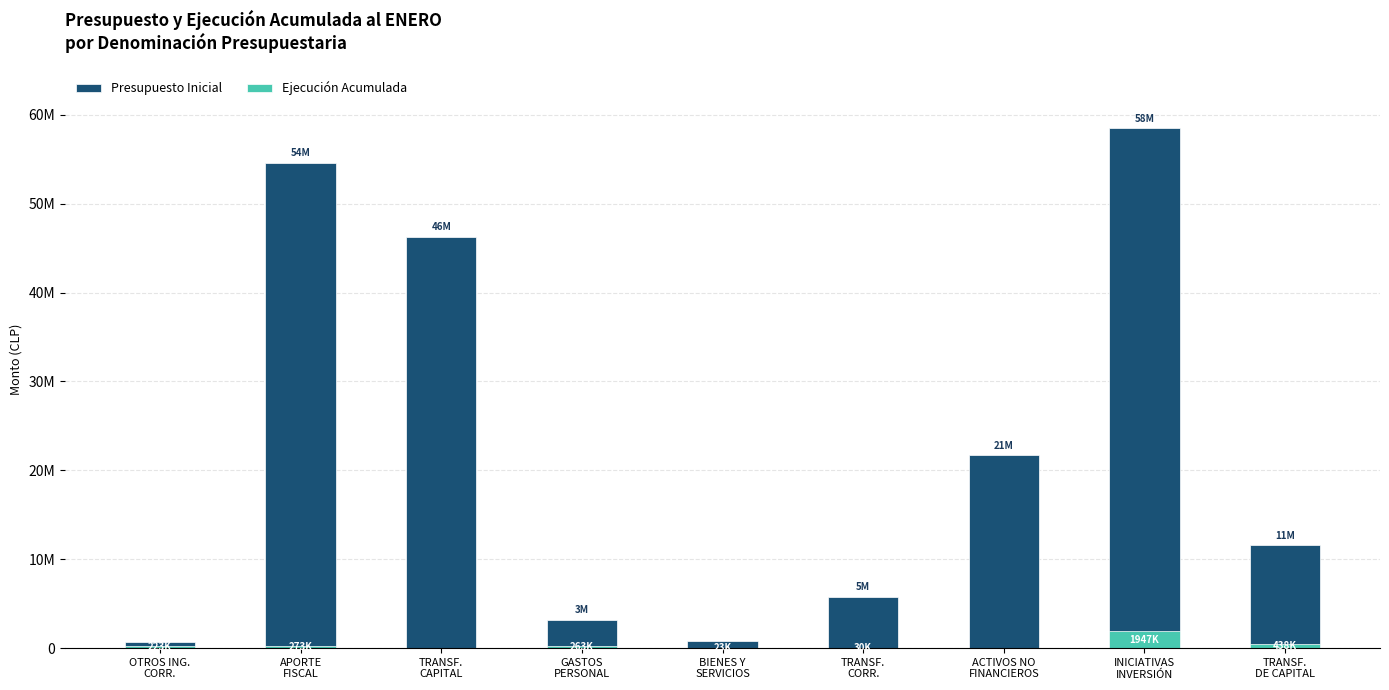

Reading left to right, what are all the values shown in this chart?

Presupuesto Inicial: OTROS ING.
CORR.=693395	APORTE
FISCAL=54605092	TRANSF.
CAPITAL=46256969	GASTOS
PERSONAL=3185102	BIENES Y
SERVICIOS=792146	TRANSF.
CORR.=5795801	ACTIVOS NO
FINANCIEROS=21705488	INICIATIVAS
INVERSIÓN=58494401	TRANSF.
DE CAPITAL=11581508
Ejecución Acumulada: OTROS ING.
CORR.=223703	APORTE
FISCAL=273705	TRANSF.
CAPITAL=0	GASTOS
PERSONAL=263946	BIENES Y
SERVICIOS=23500	TRANSF.
CORR.=30205	ACTIVOS NO
FINANCIEROS=0	INICIATIVAS
INVERSIÓN=1947436	TRANSF.
DE CAPITAL=438003